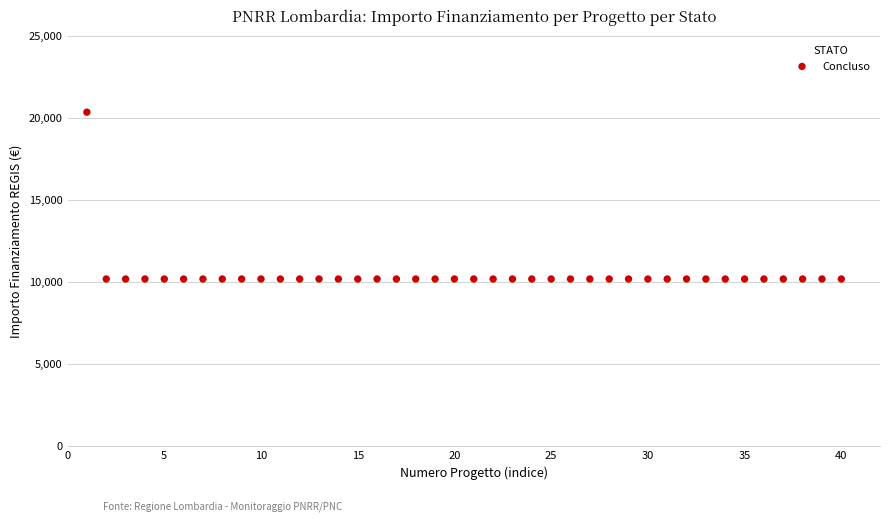

What is the range of X values (max minus min)?

39